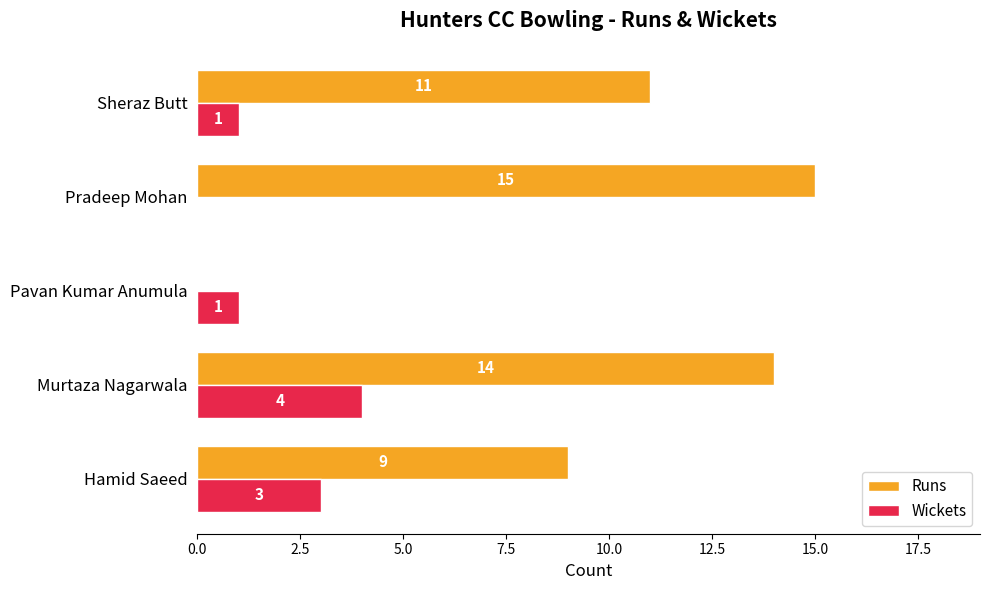

The value of Wickets at Murtaza Nagarwala is 4. True or false?

True